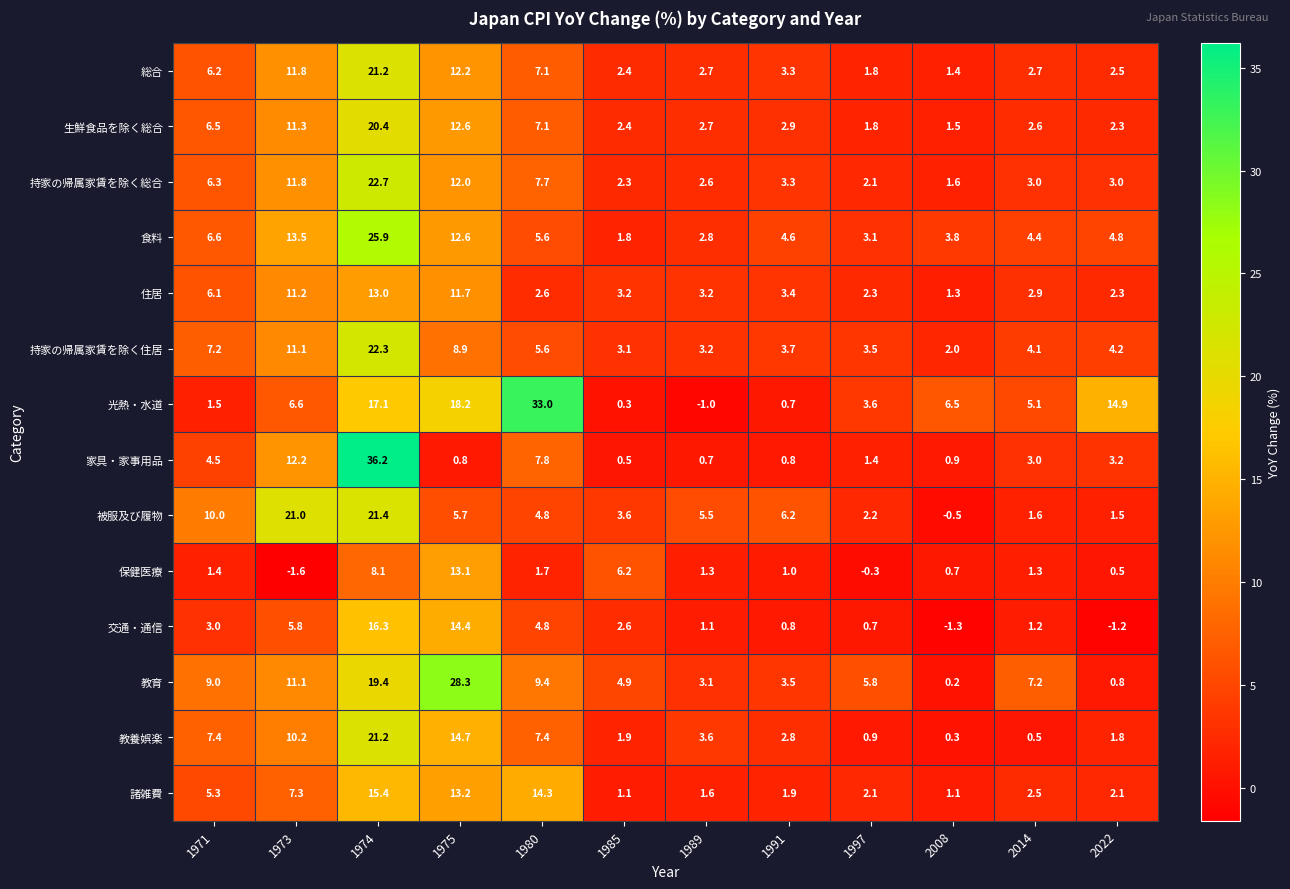

What is the sum of all 住居 values?

63.2